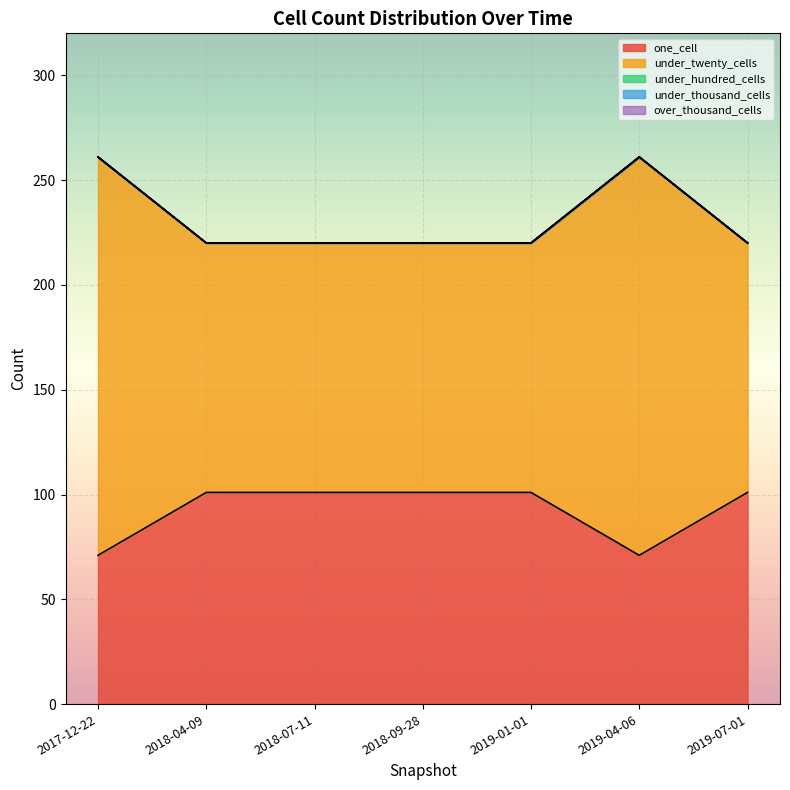

Between 2017-12-22 and 2019-07-01, which series saw the biggest shift?

under_twenty_cells